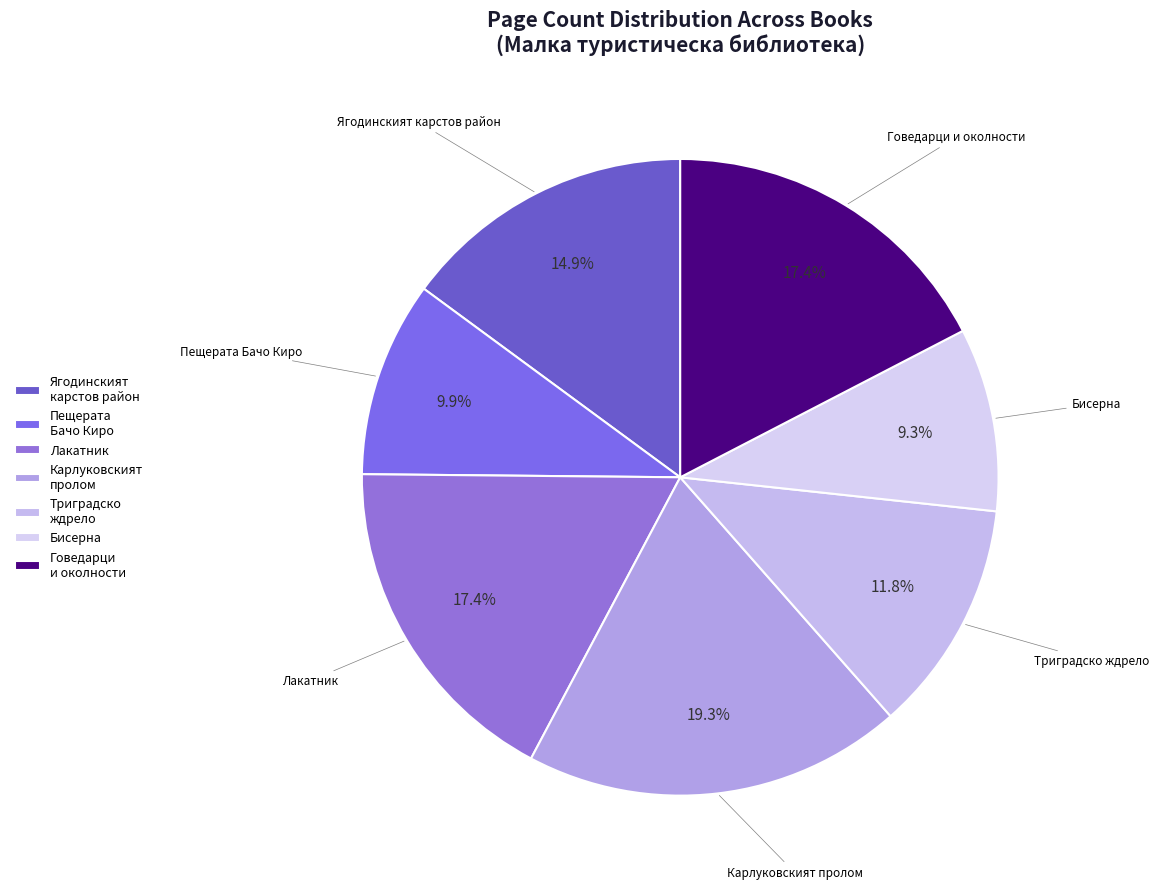

Which category has the biggest portion of the pie?

Карлуковският пролом